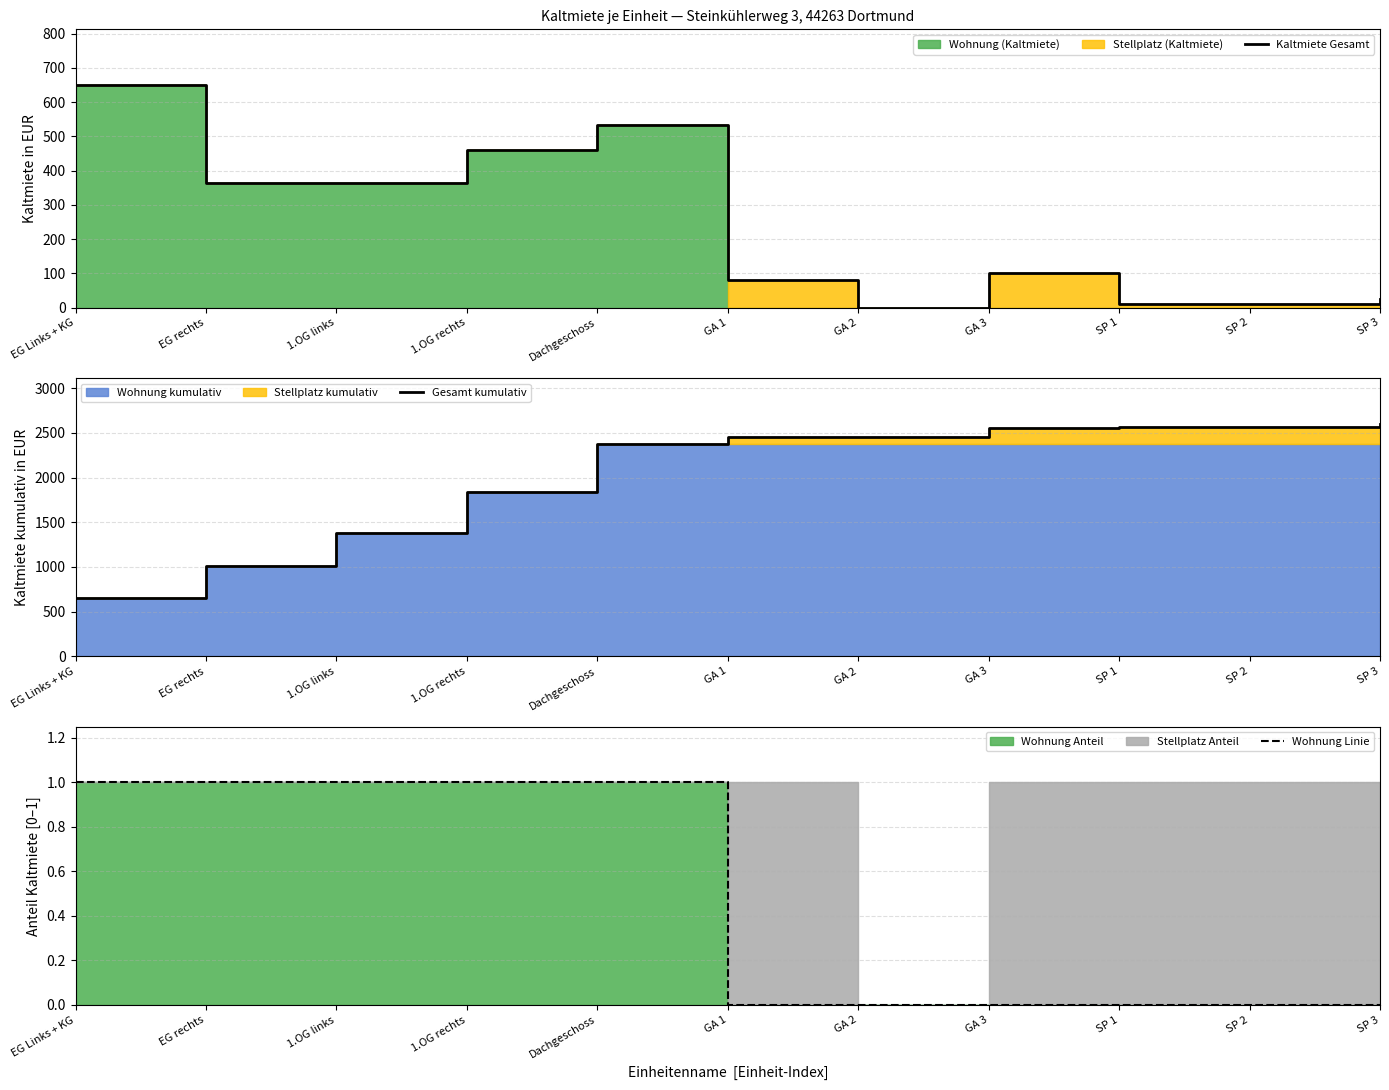

What is the approximate value of Kaltmiete Gesamt at GA 1?

80.0